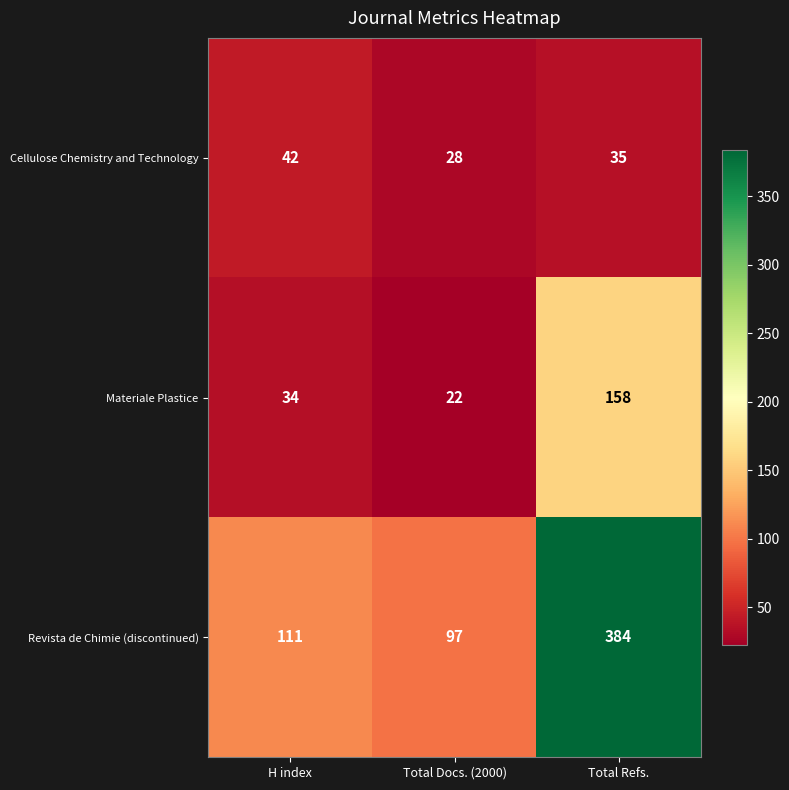

Reading left to right, extract all data points from this chart.

Cellulose Chemistry and Technology: 42	28	35
Materiale Plastice: 34	22	158
Revista de Chimie (discontinued): 111	97	384